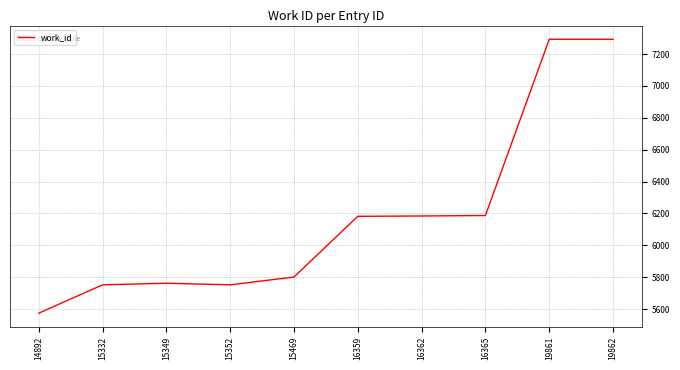

What is the greatest value displayed?

7293